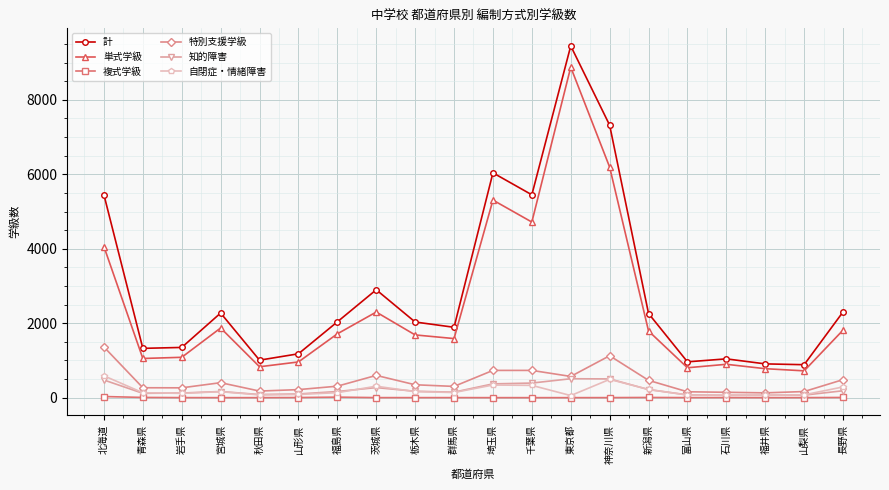

At how many categories does at least one series exceed 8015?

1